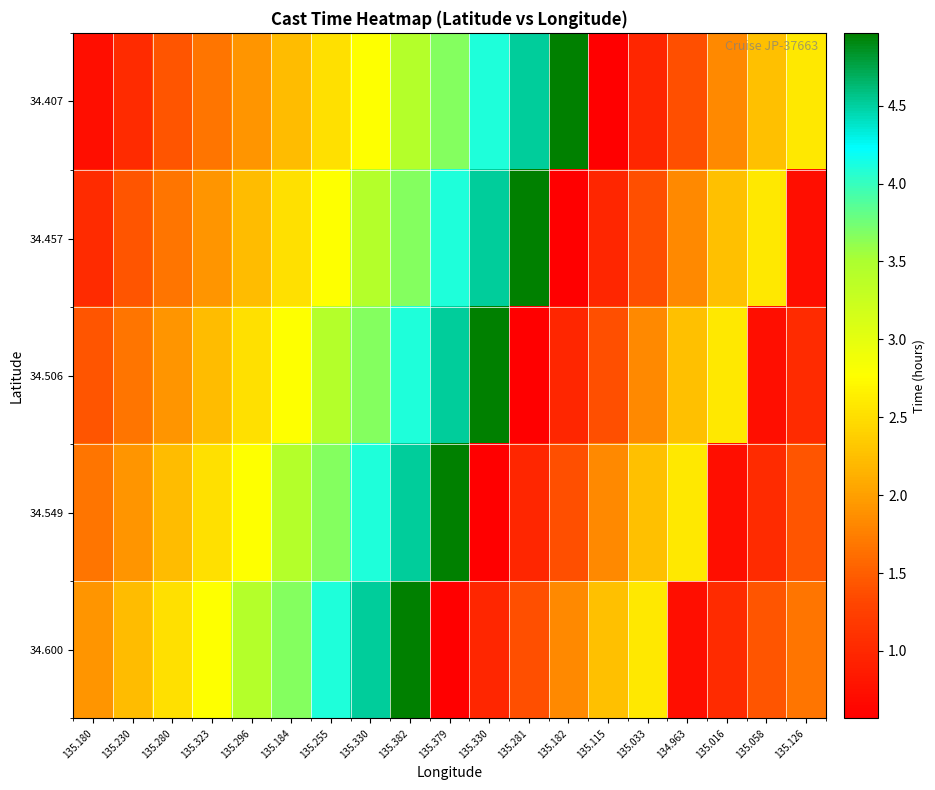

At how many categories does at least one series exceed 2?

18